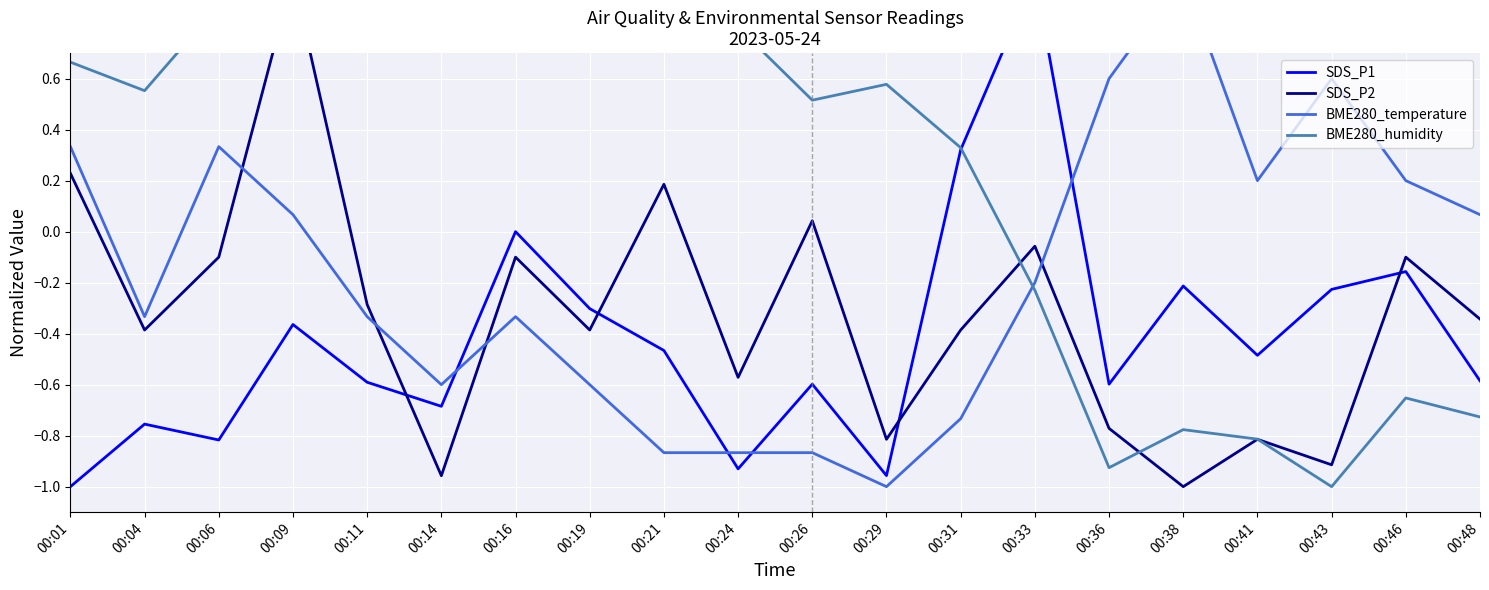

What is the difference between the highest and lowest values at 00:16?

1.1